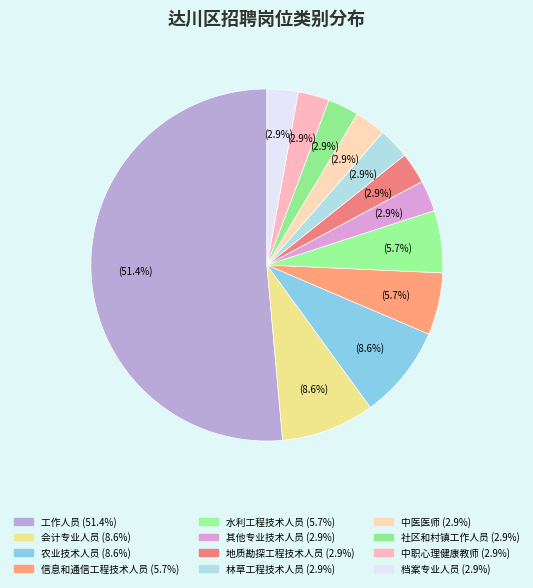

How many segments does this pie chart have?

12